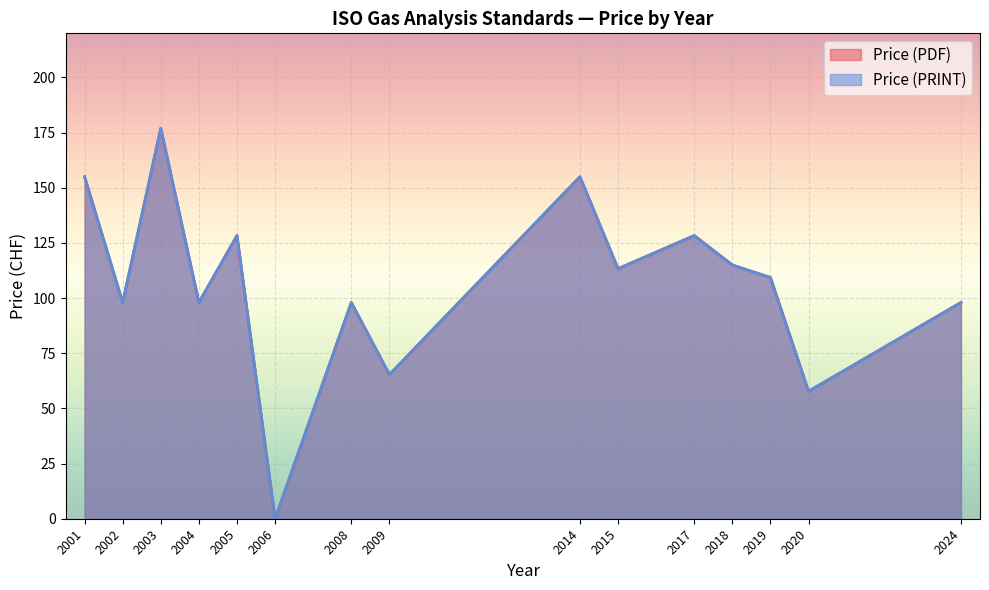

The value of Price (PDF) at 2009 is 158. True or false?

False